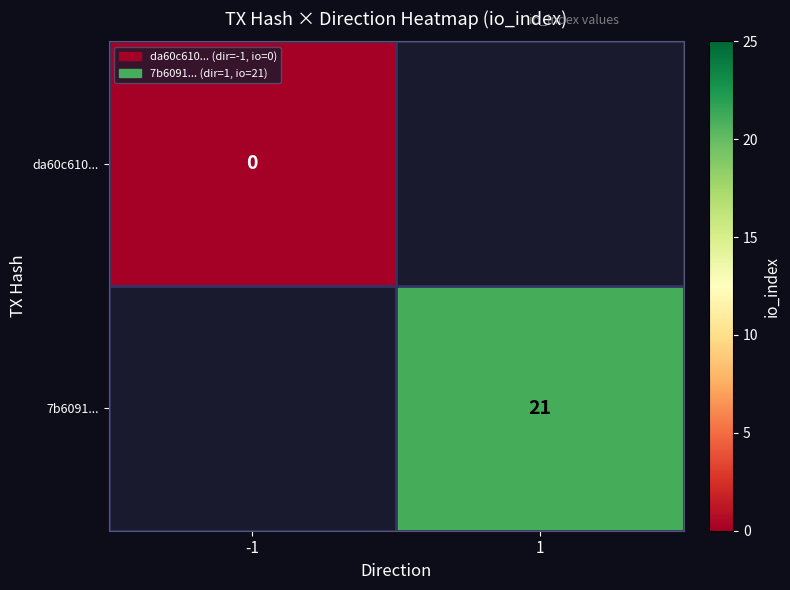

The value of 7b6091... at 1 is 21. True or false?

True